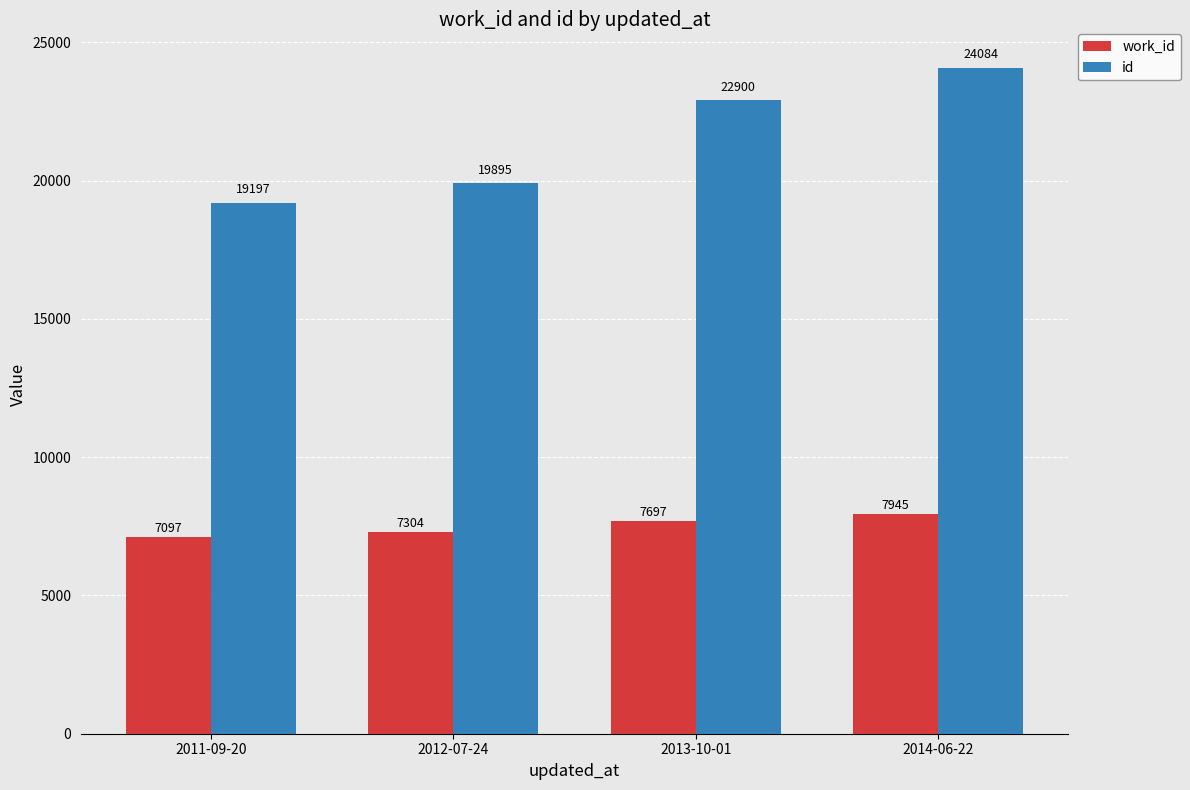

Count the id values in the range 19895 to 24084.

3